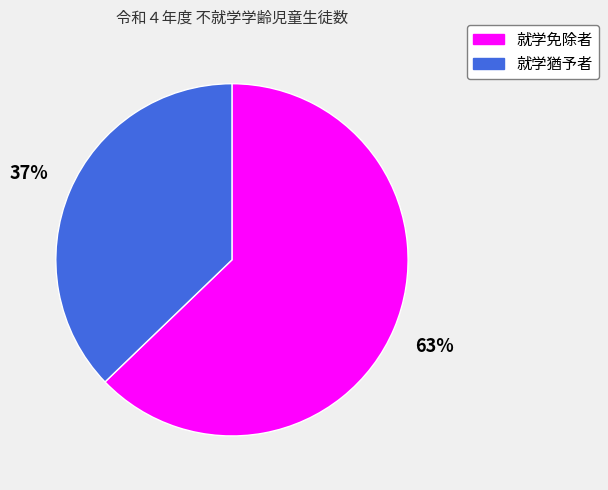

Is there a majority slice in this chart?

Yes